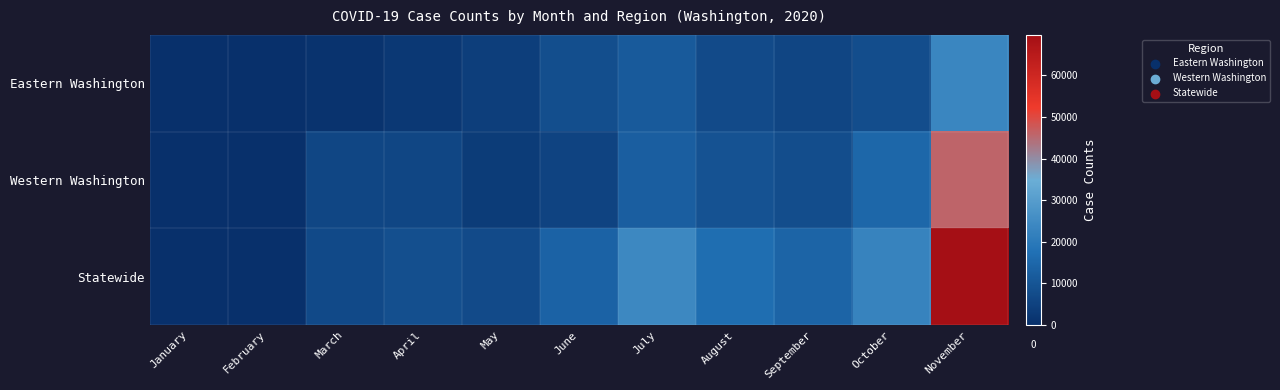

Which series changed the most between February and September?

Statewide